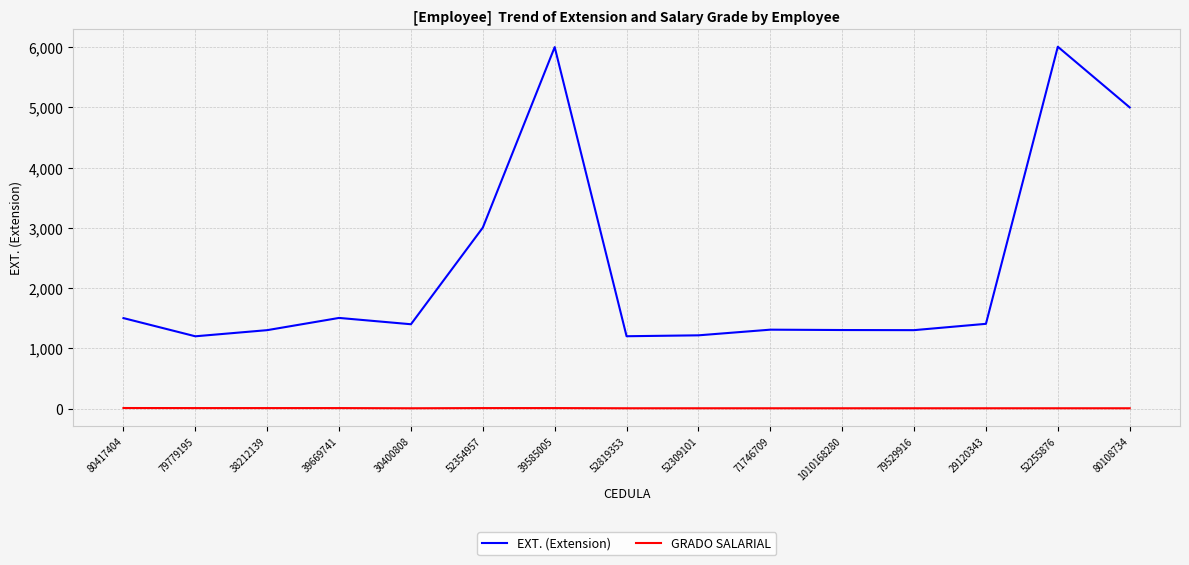

Which series has the largest total across all categories?

EXT. (Extension)